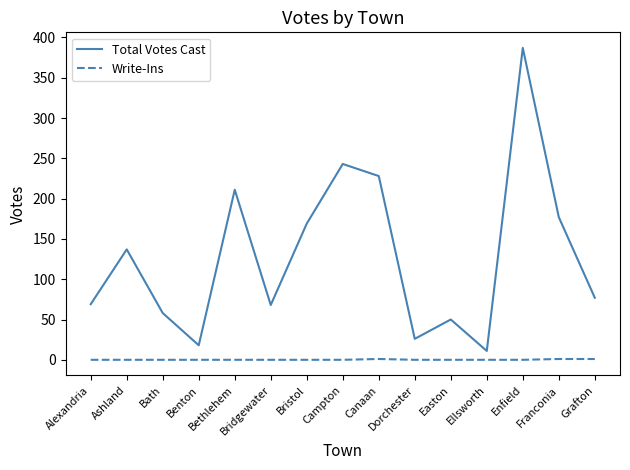

True or false: Write-Ins and Total Votes Cast cross at least once.

False